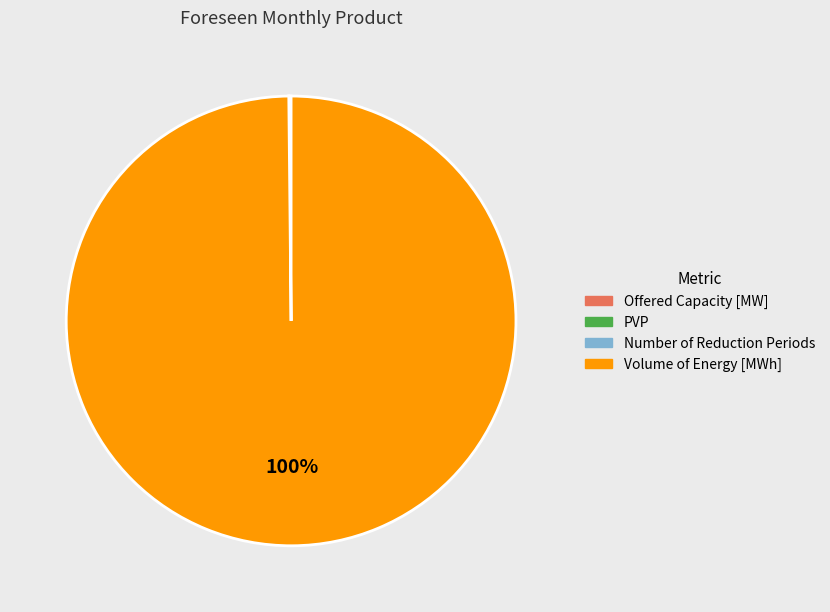

Which category has the biggest portion of the pie?

Volume of Energy [MWh]